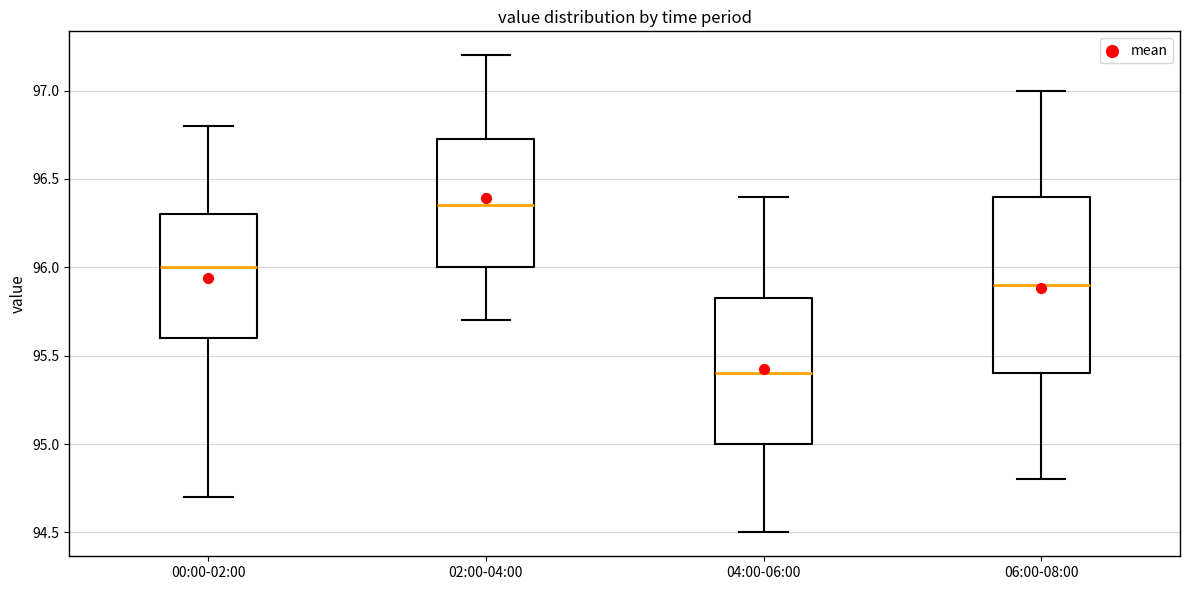

Where is the lower edge of the box for 06:00-08:00 on the y-axis? The values are not printed on the chart, so give them approximately, as read against the axis.

95.40